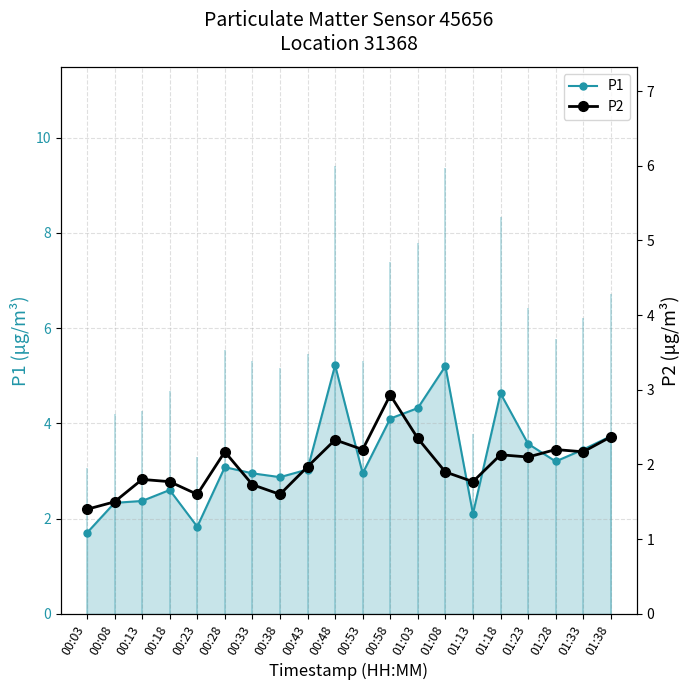

What is the approximate value of P1 at 00:28?

3.1